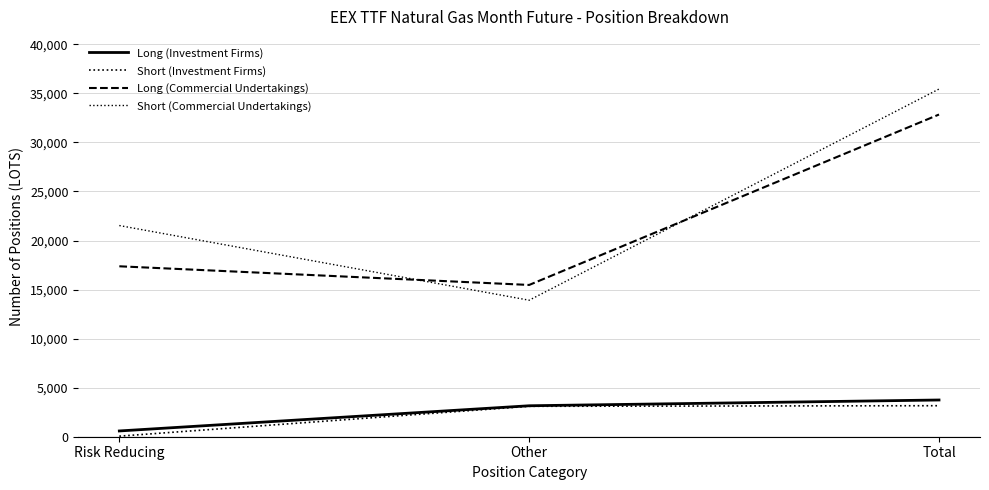

Between Risk Reducing and Total, which series saw the biggest shift?

Long (Commercial Undertakings)